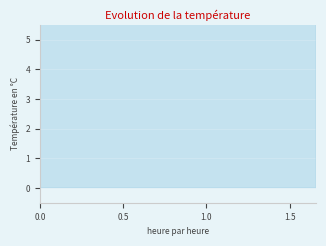

What is the label of the 37th point from the right?

1.5